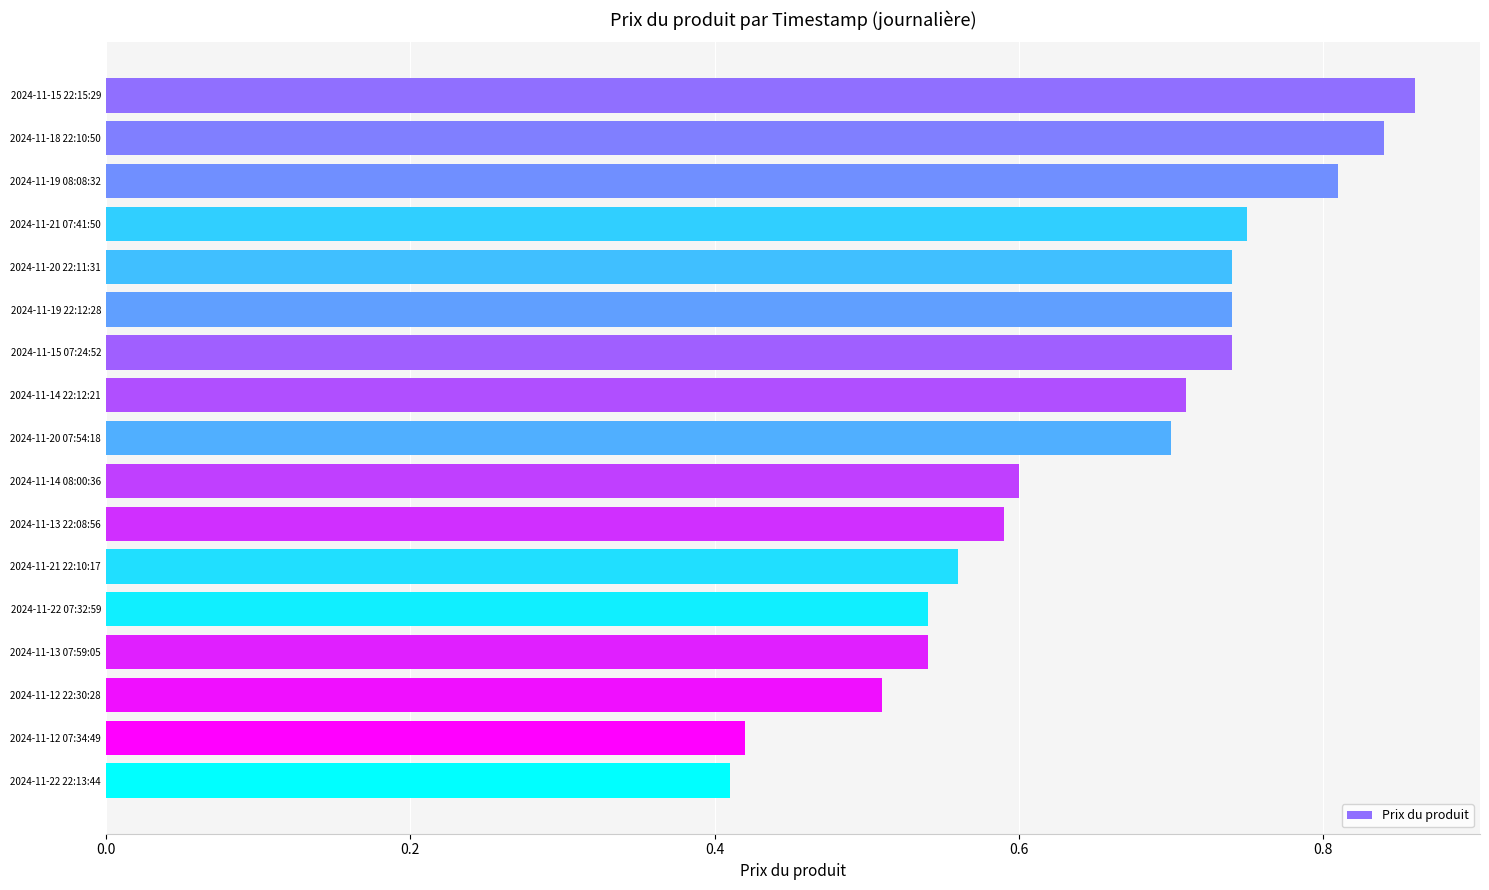

True or false: the data shows 1.2 at 2024-11-19 08:08:32.

False